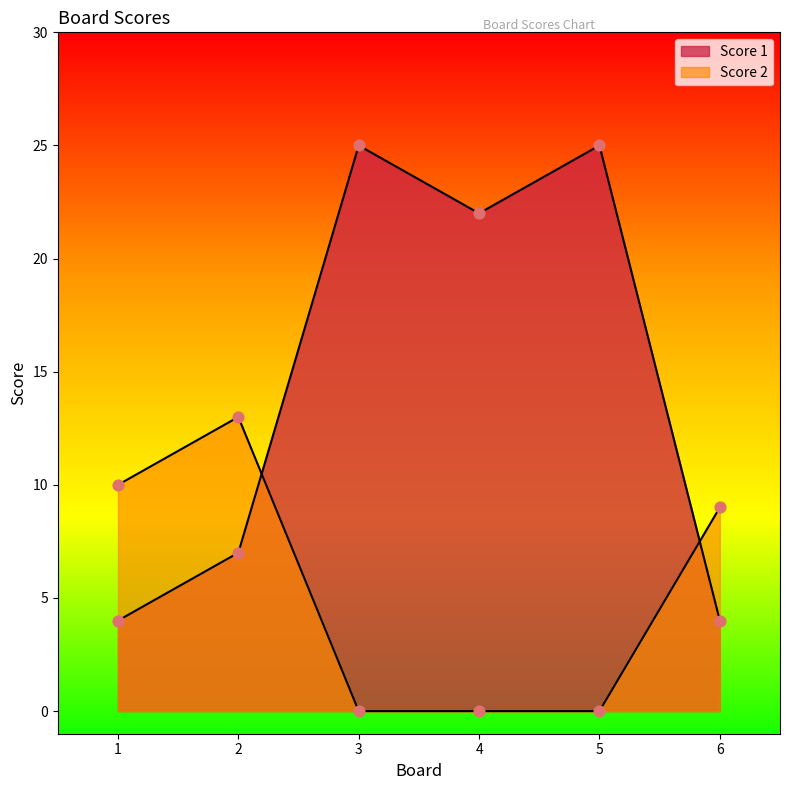

At which category is the sum across all series the highest?

3